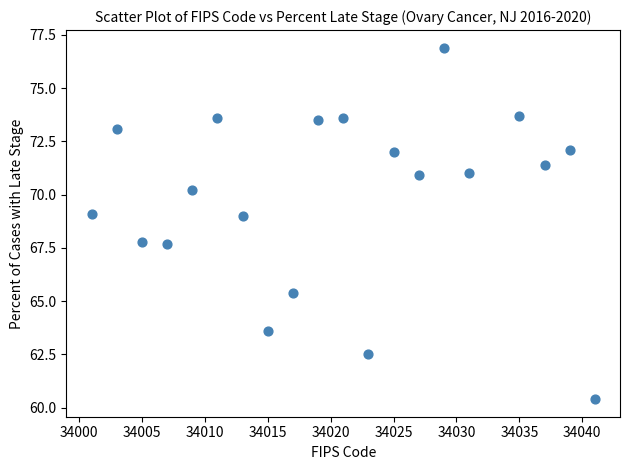

What is the range of X values (max minus min)?

40.0